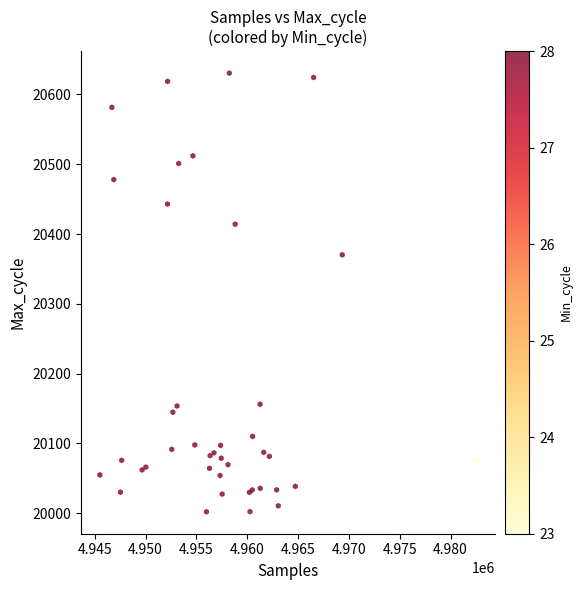

What Y value in the scatter plot is closest to 20316?

20370.2